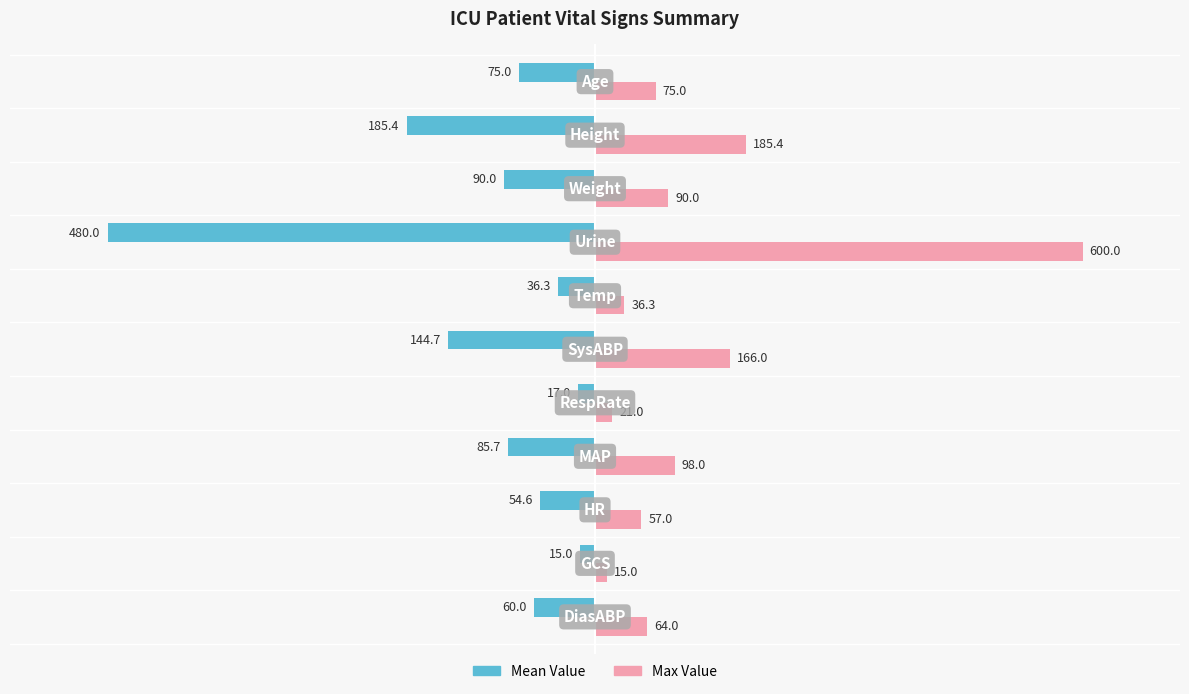

What are all the series names shown in the legend?

Mean Value, Max Value